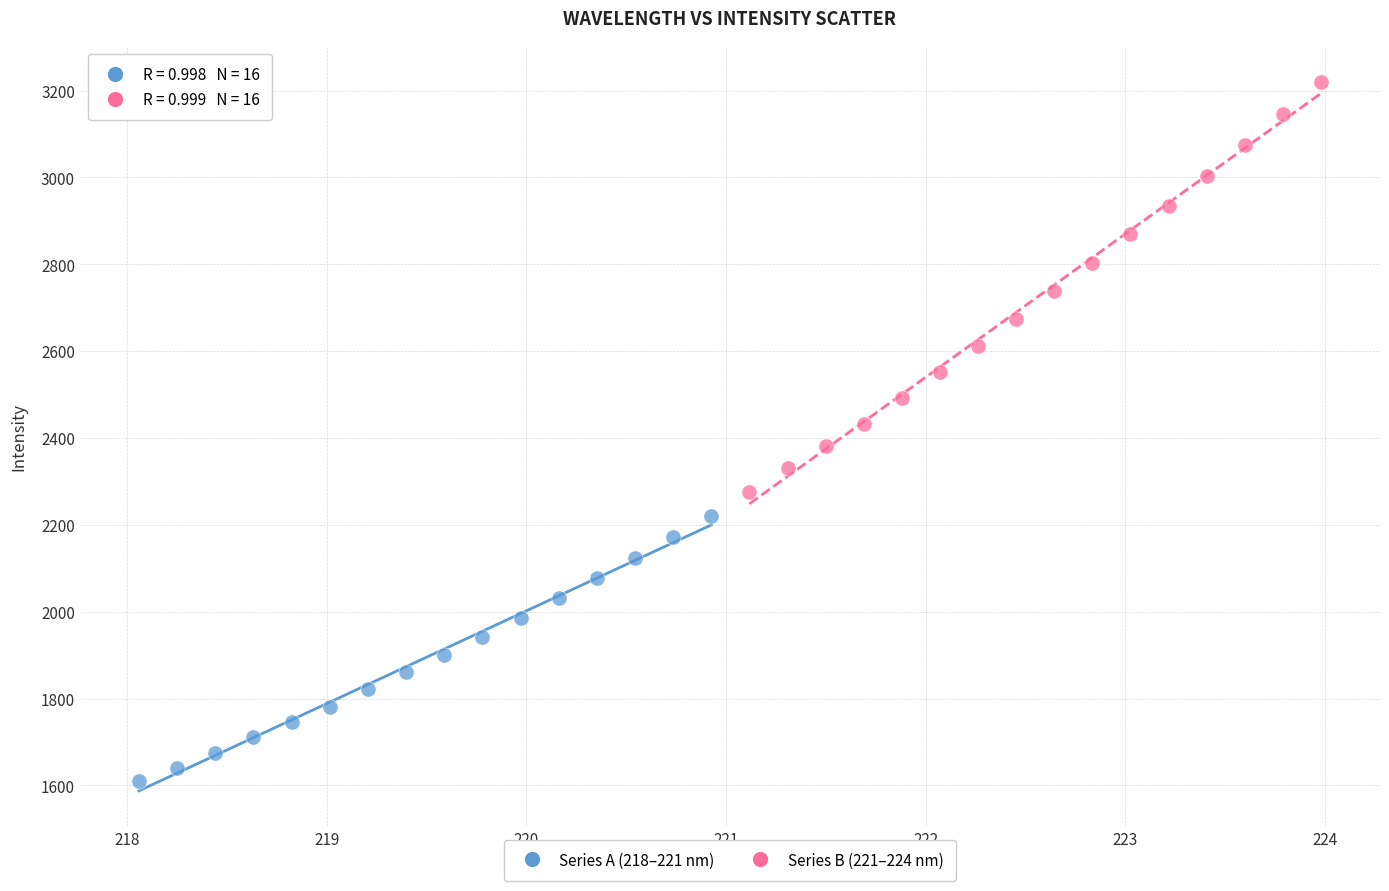

What are all the series names shown in the legend?

Series A (218–221 nm), Series B (221–224 nm)